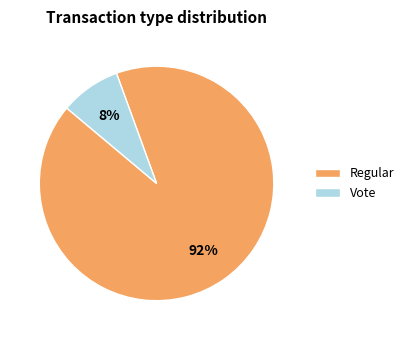

Does Vote account for over 50% of the chart?

No